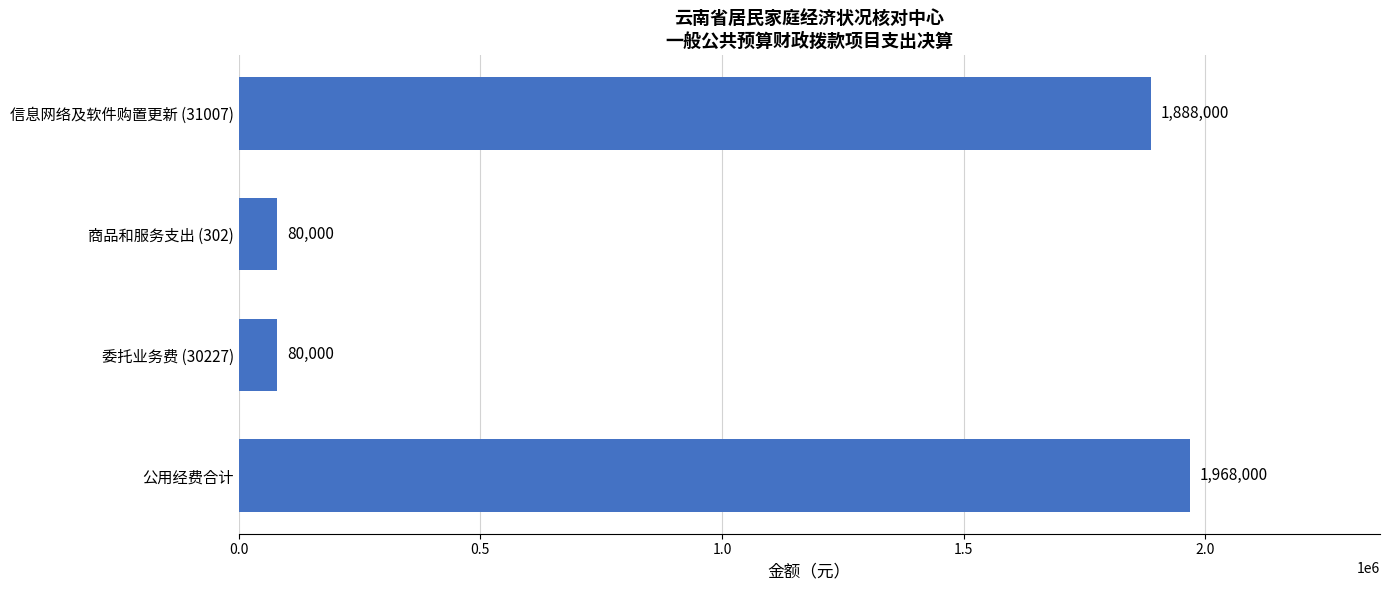

Approximately how many times larger is the value at 公用经费合计 compared to 商品和服务支出 (302)?

24.6